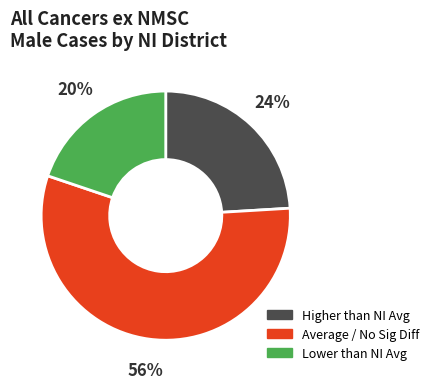

What is the majority slice?

Average / No Sig Diff